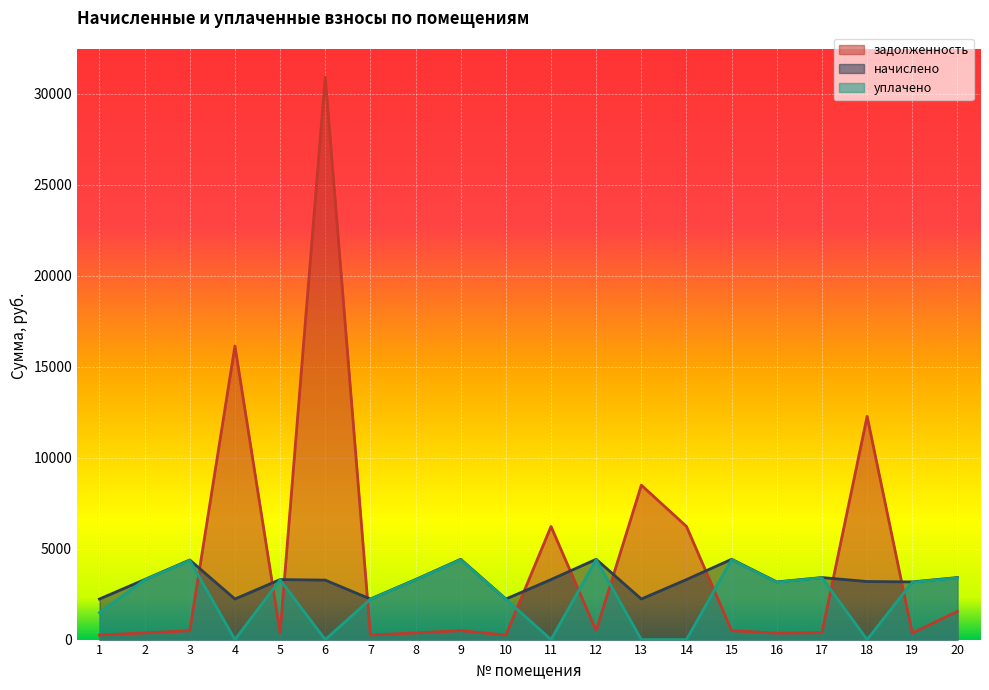

Does the chart display data point markers on the line(s)?

No